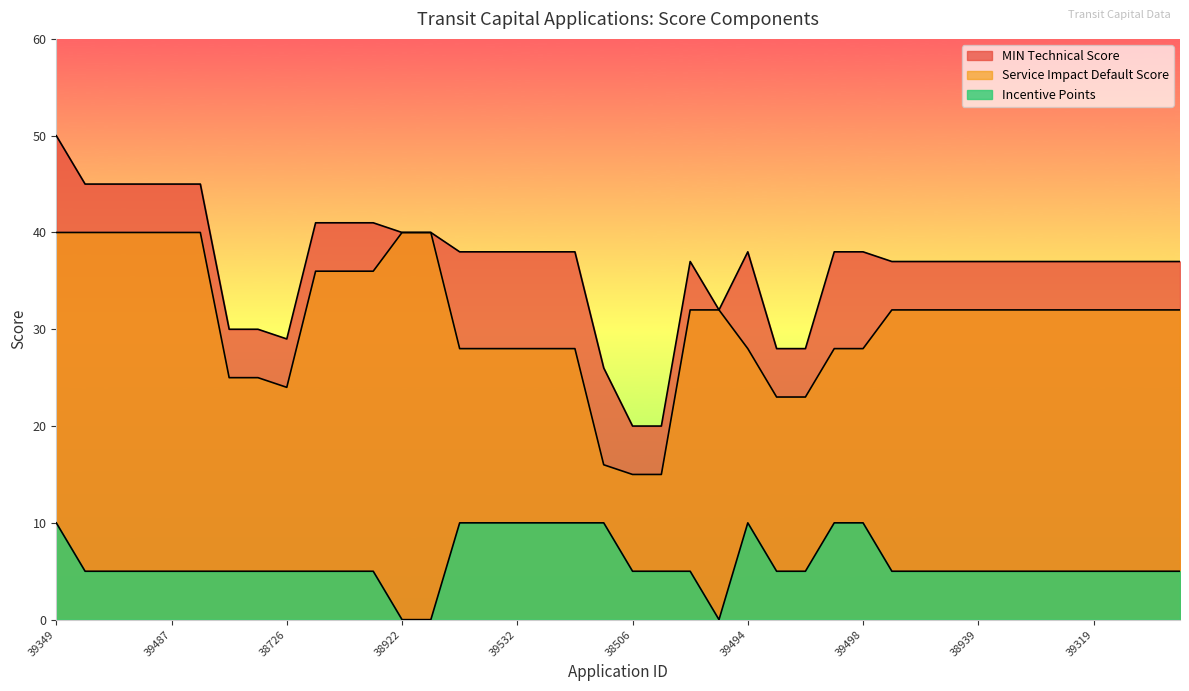

True or false: Incentive Points and Service Impact Default Score cross at least once.

False